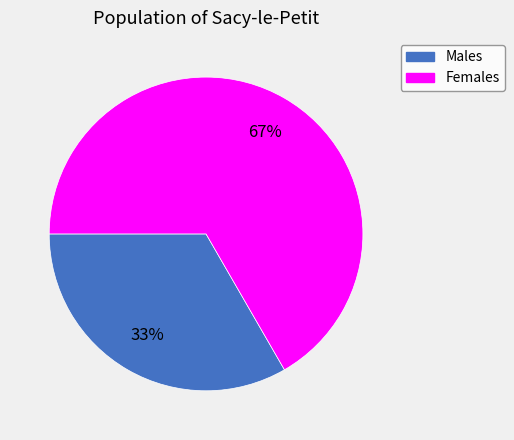

How many segments does this pie chart have?

2